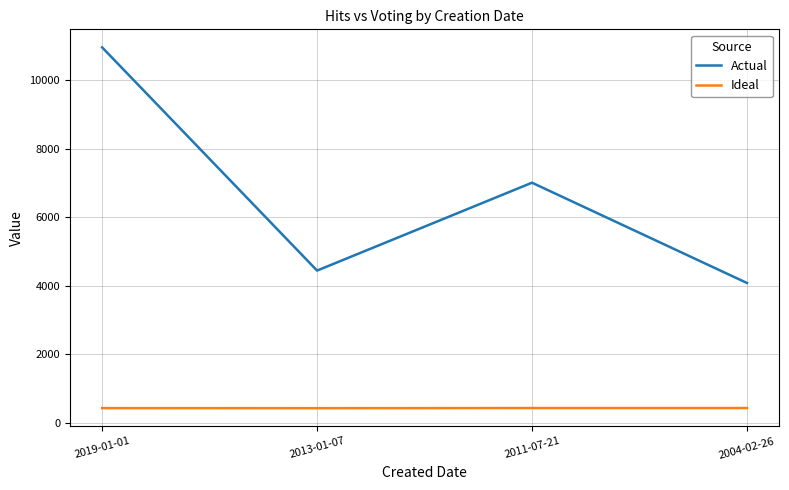

List the series in order of their peak value, lowest first.

Ideal, Actual